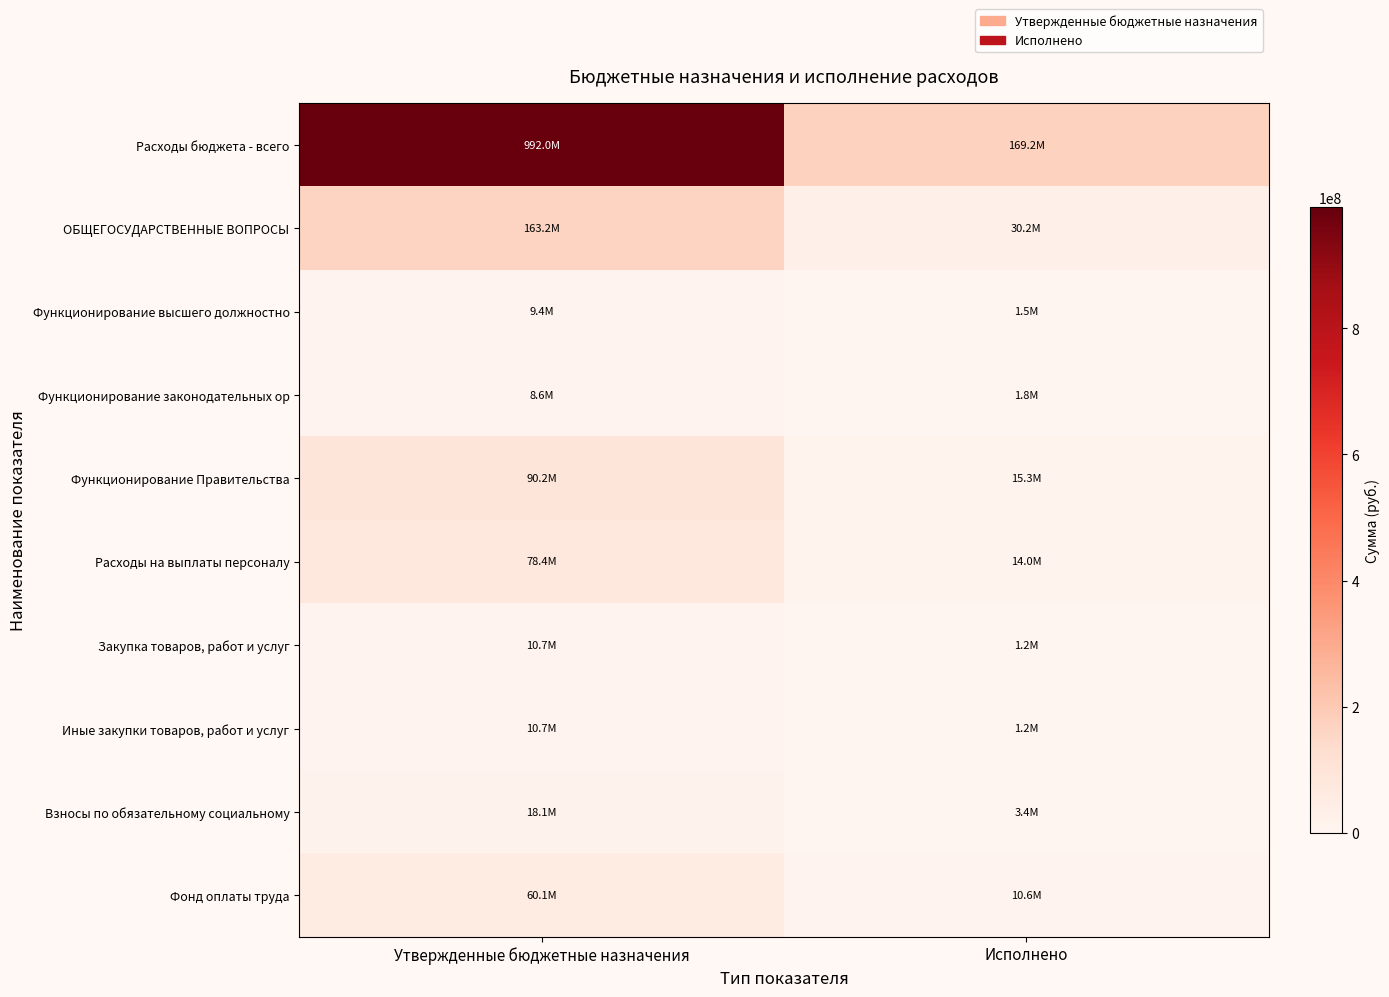

Rank the series by their maximum value, from lowest to highest.

Функционирование законодательных ор, Функционирование высшего должностно, Закупка товаров, работ и услуг, Иные закупки товаров, работ и услуг, Взносы по обязательному социальному, Фонд оплаты труда, Расходы на выплаты персоналу, Функционирование Правительства, ОБЩЕГОСУДАРСТВЕННЫЕ ВОПРОСЫ, Расходы бюджета - всего